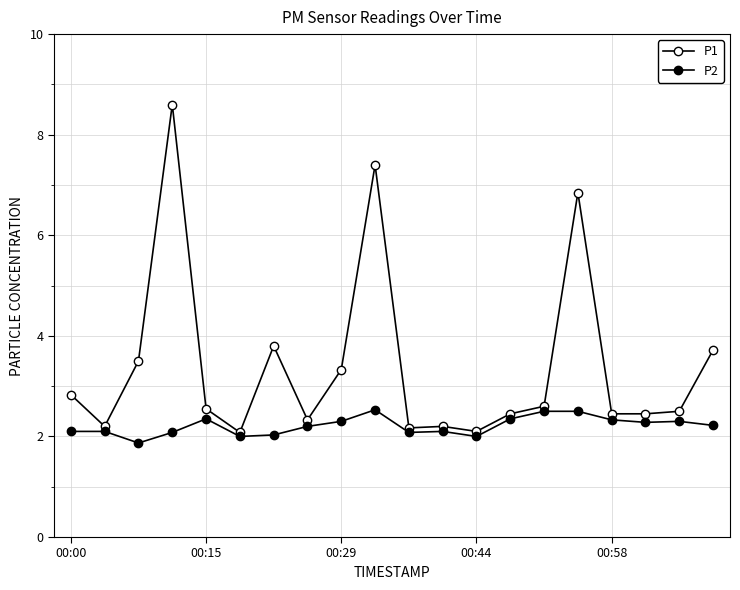

Count the number of categories in the chart.

20